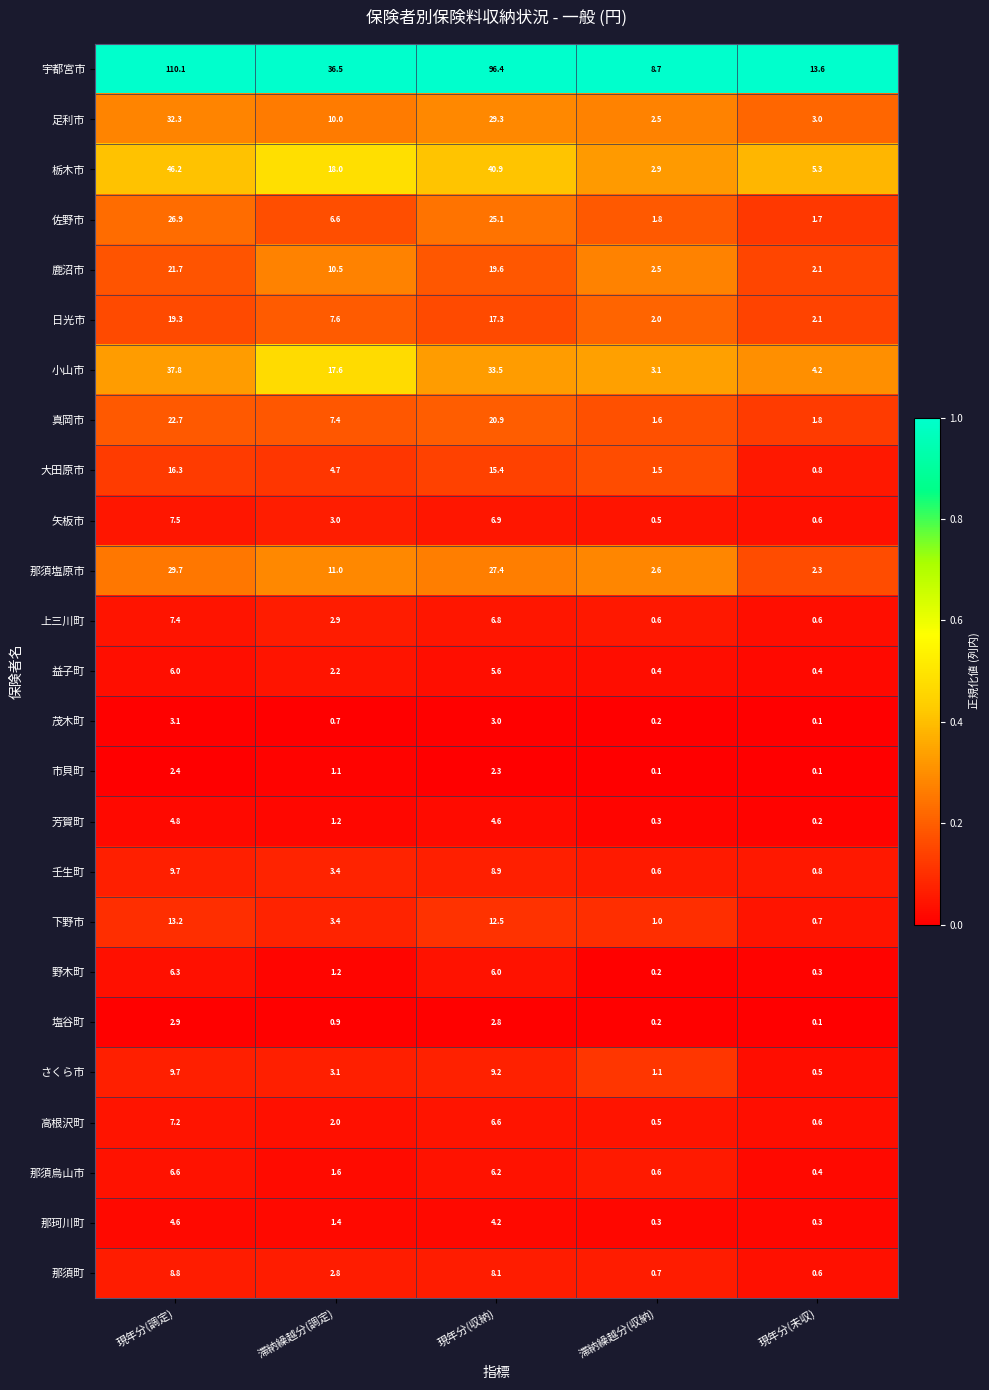

Which category has the highest value in the さくら市 series?

現年分(調定)